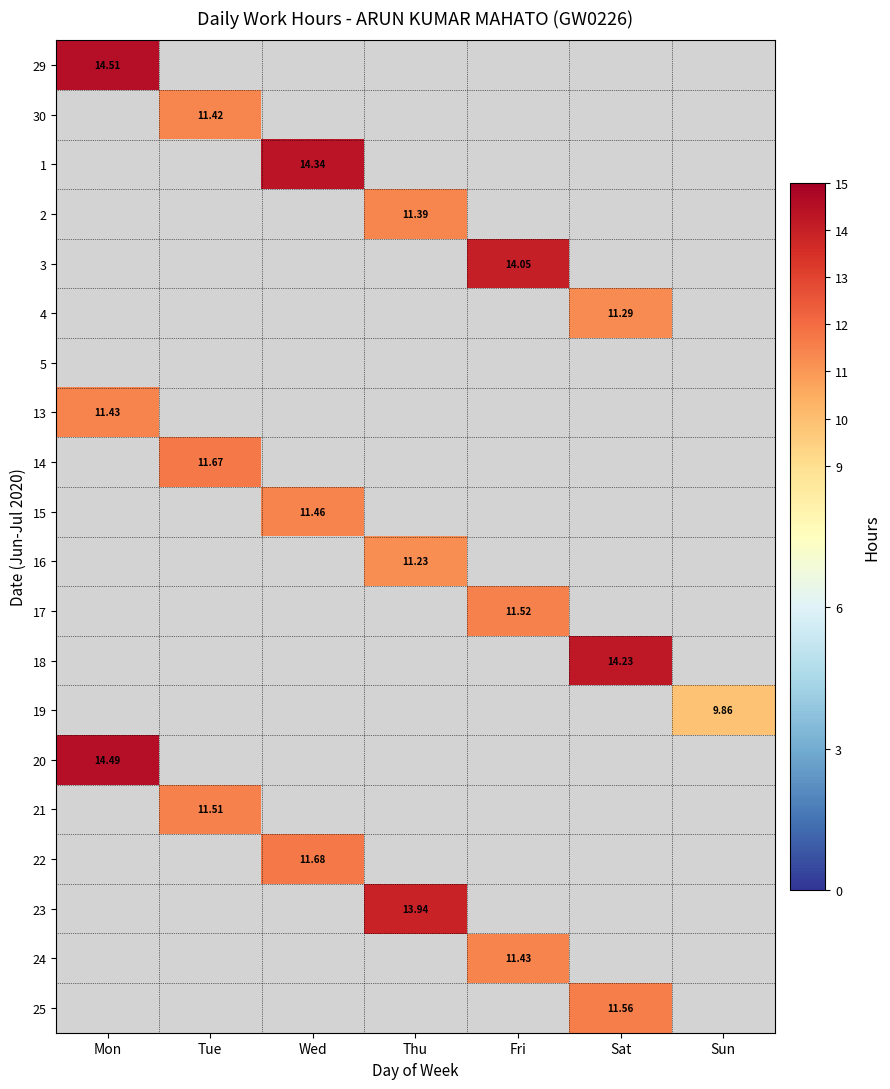

At how many categories does at least one series exceed 2?

7